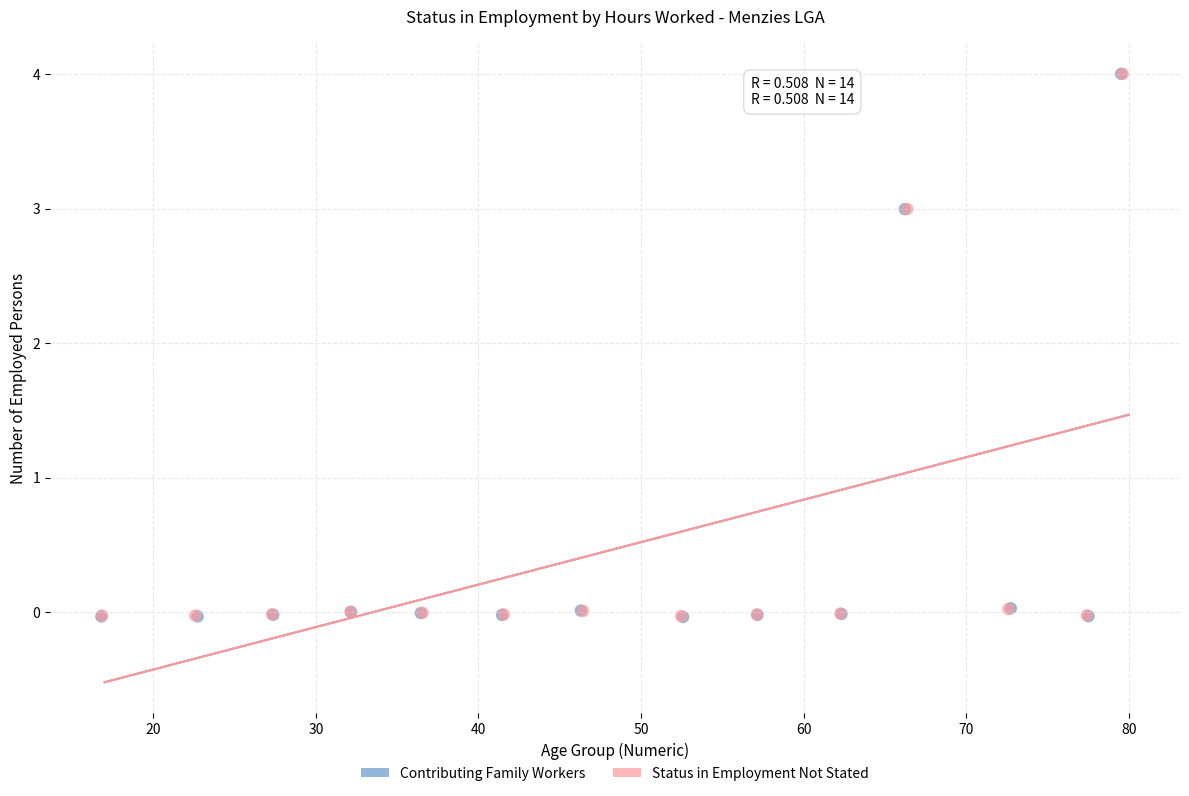

What are all the series names shown in the legend?

Contributing Family Workers, Status in Employment Not Stated